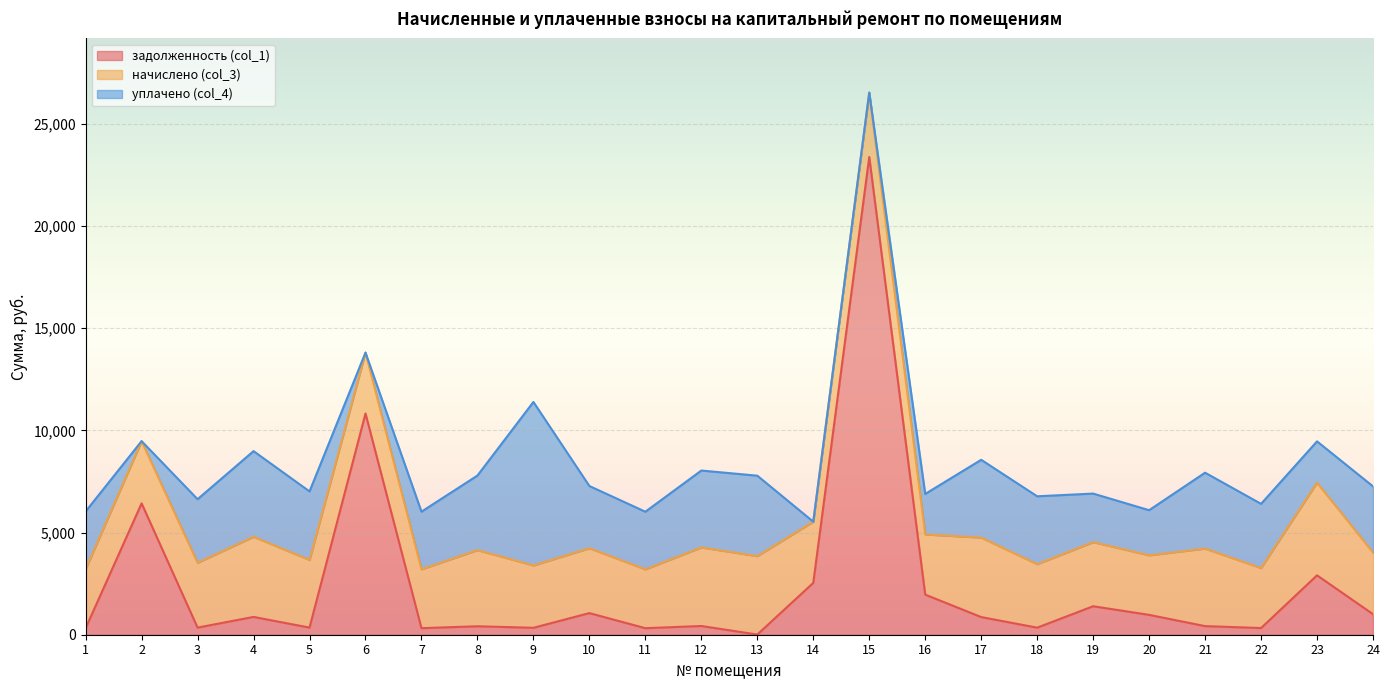

Between which two adjacent categories do уплачено (col_4) and начислено (col_3) first intersect?

3 and 4